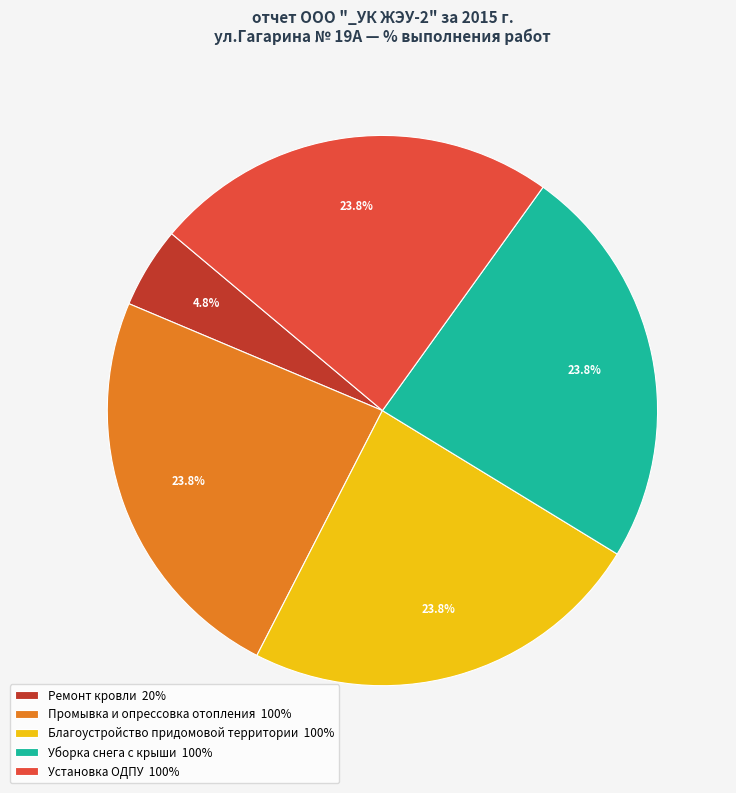

Approximately how many times larger is the value at Промывка и опрессовка отопления 100% compared to Установка ОДПУ 100%?

1.0